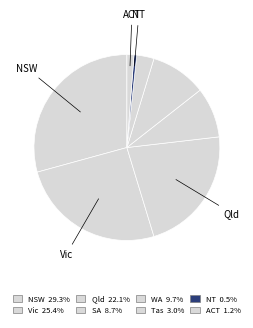

How many slices are in this pie chart?

8